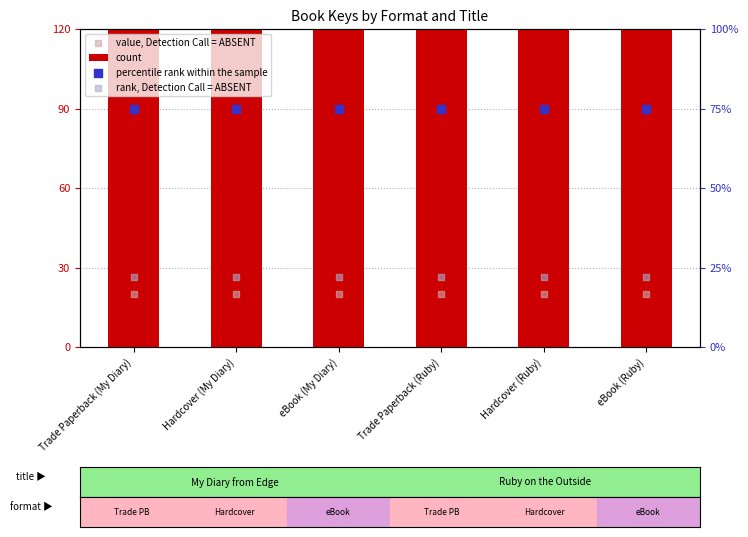

Which series reaches the maximum Y coordinate?

count